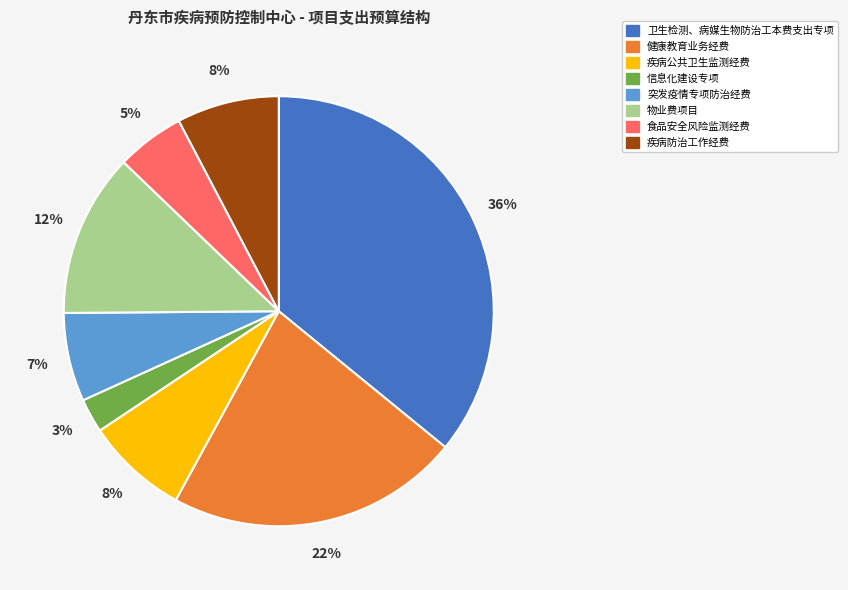

How many segments does this pie chart have?

8